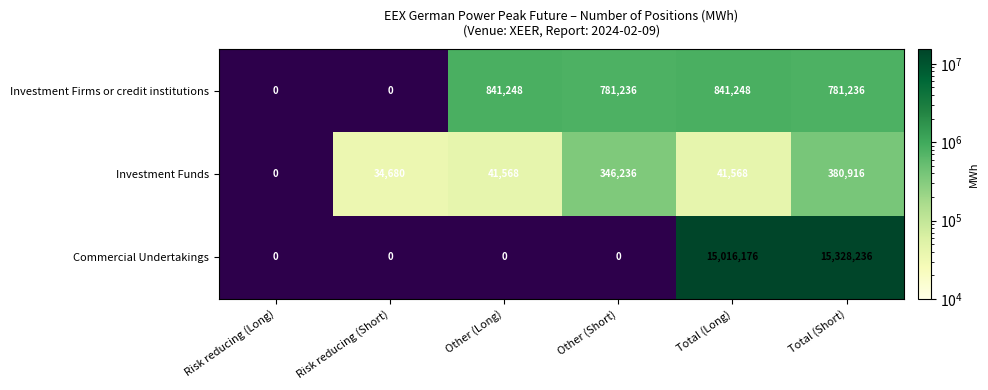

True or false: Investment Firms or credit institutions has a value of 1131840 at Other (Long).

False